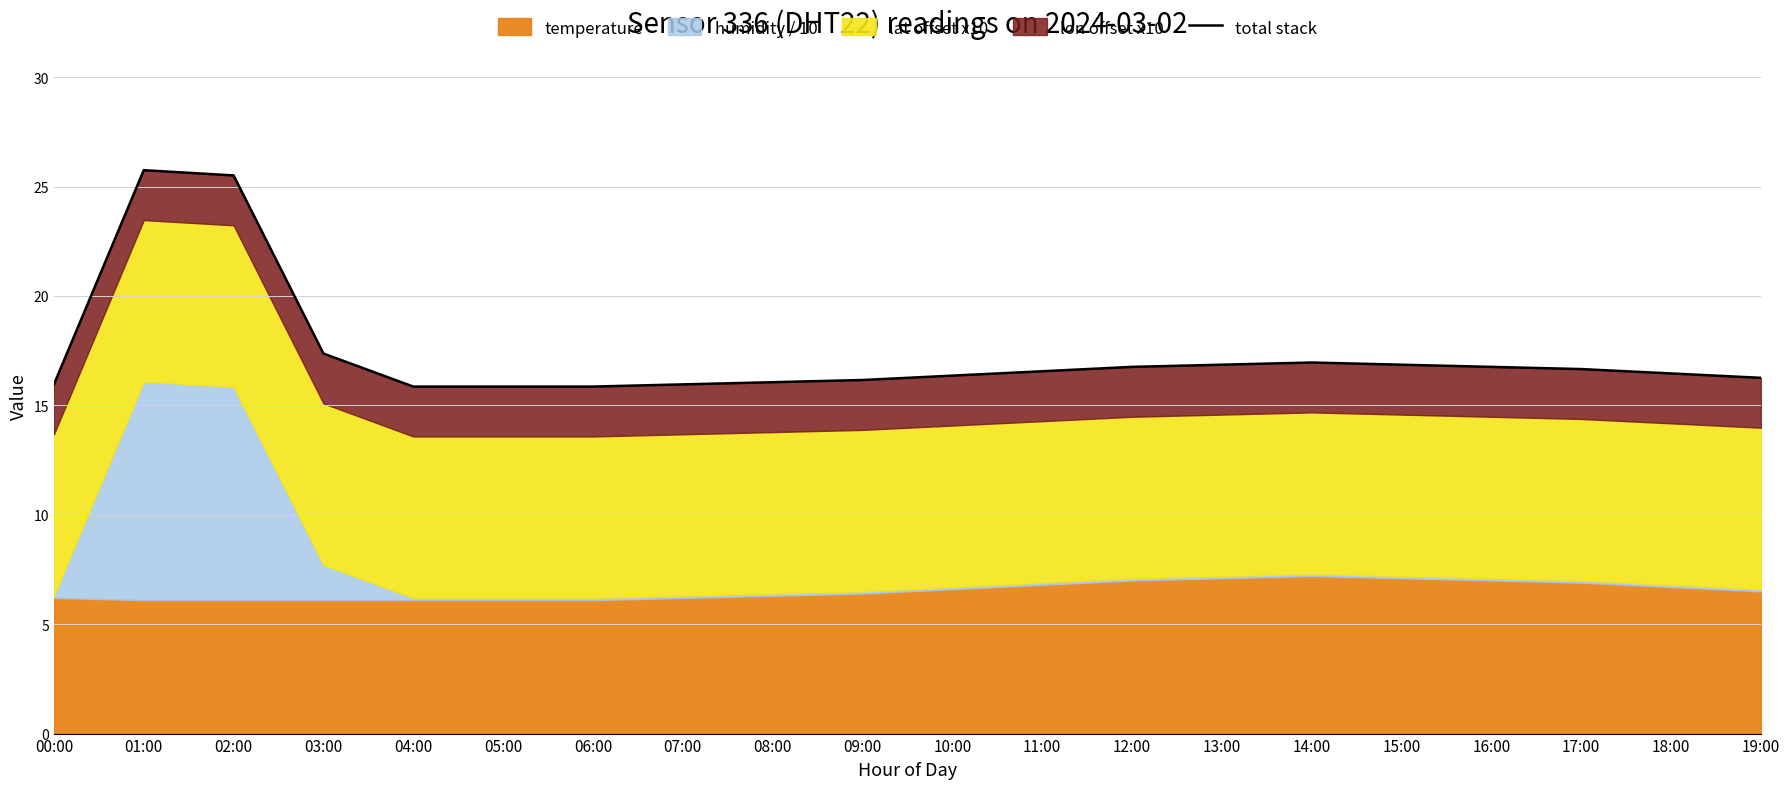

What position from the right is 12:00?

8